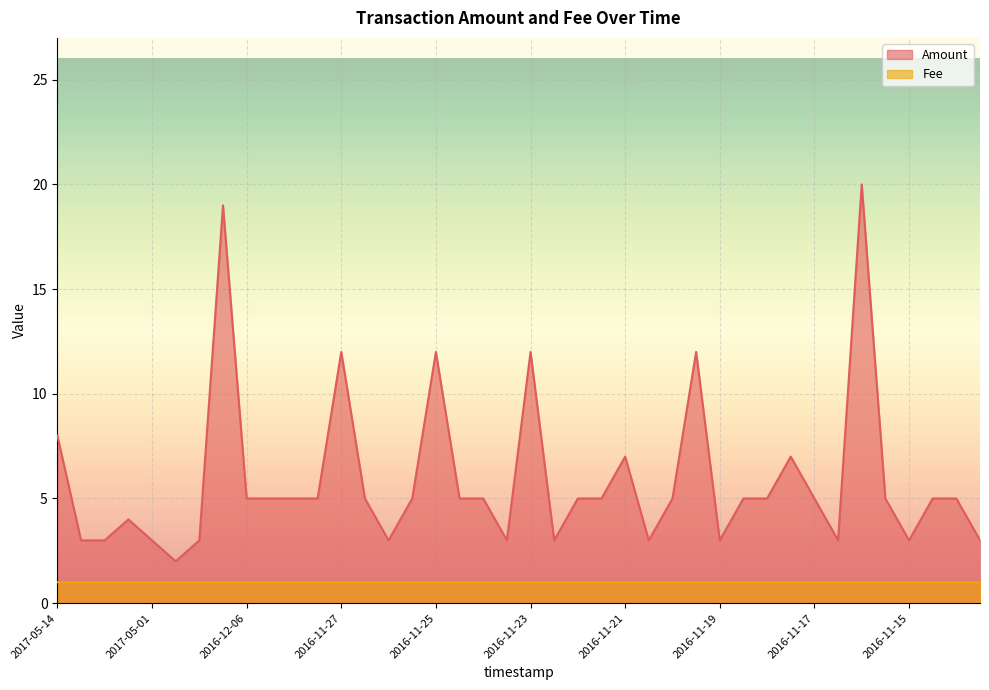

What is the smallest value displayed?

1.0